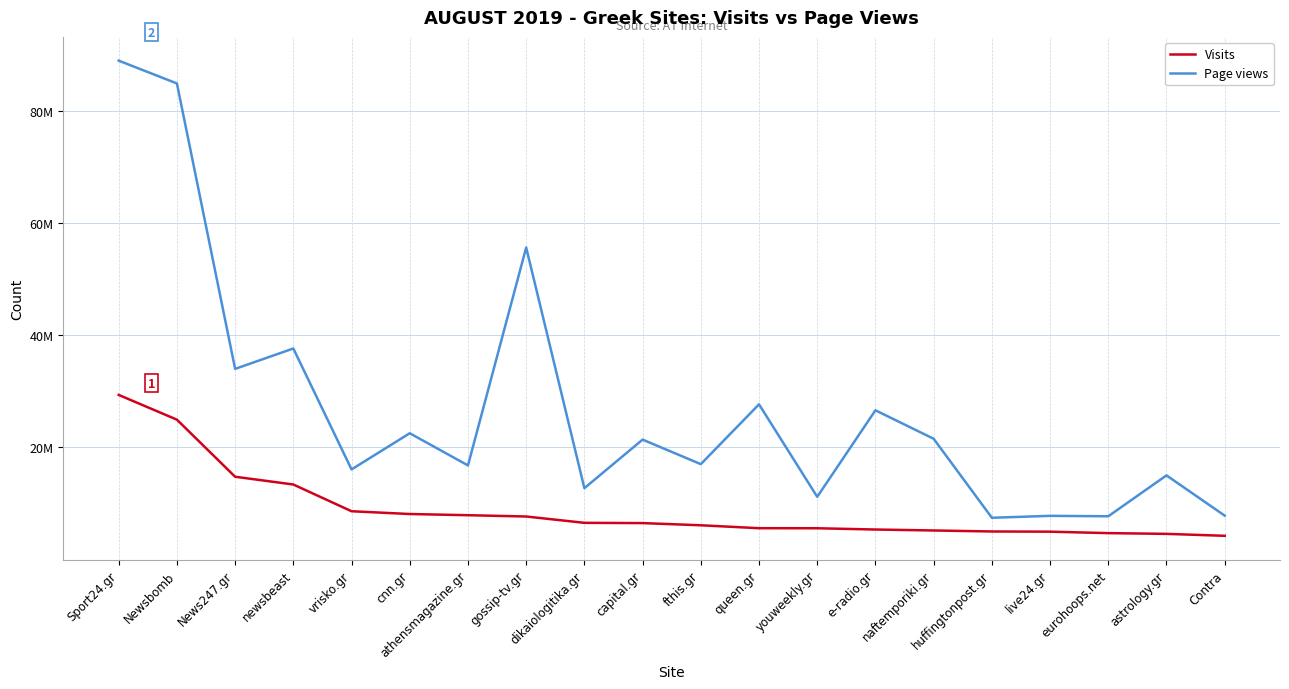

What position from the right is queen.gr?

9